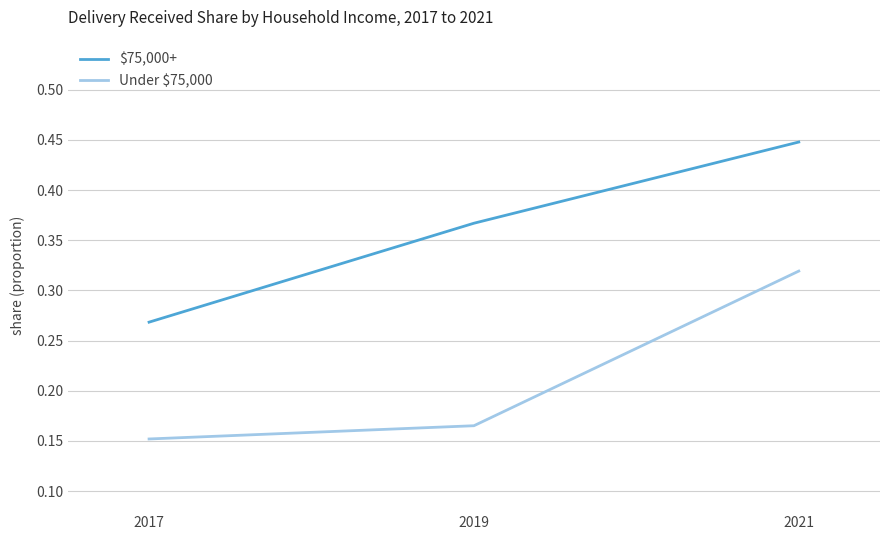

What is the difference between the highest and lowest values at 2021?

0.1